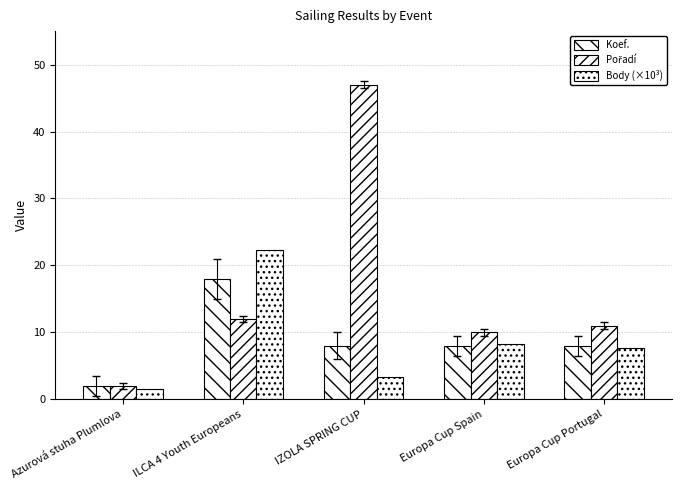

Rank the series by their maximum value, from lowest to highest.

Koef., Body (×10³), Pořadí